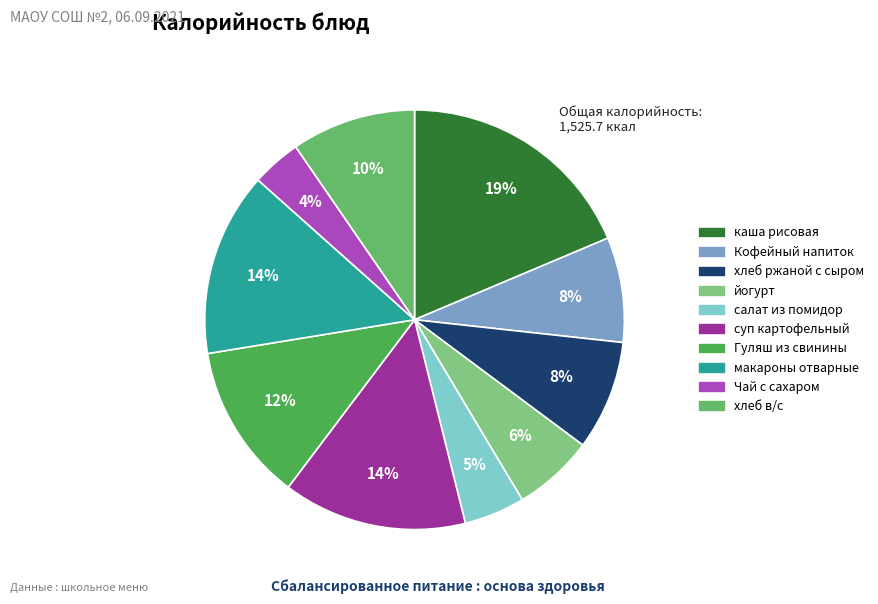

Combined, do Кофейный напиток and каша рисовая account for over 50%?

No